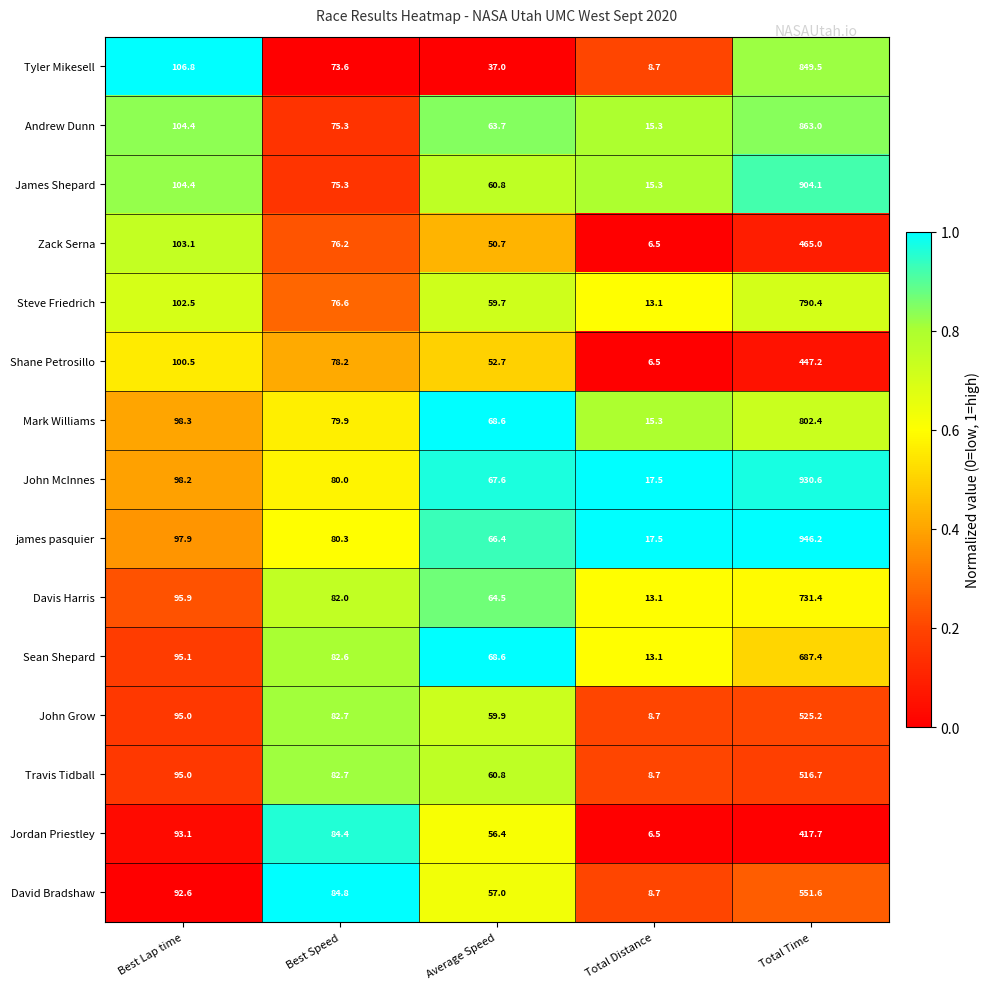

Between Best Speed and Total Distance, which series saw the biggest shift?

Jordan Priestley